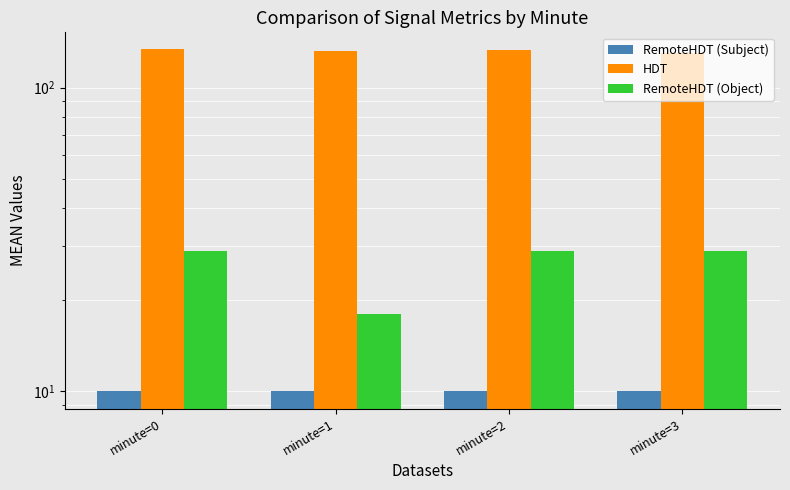

What is the average value of the HDT series?

132.3